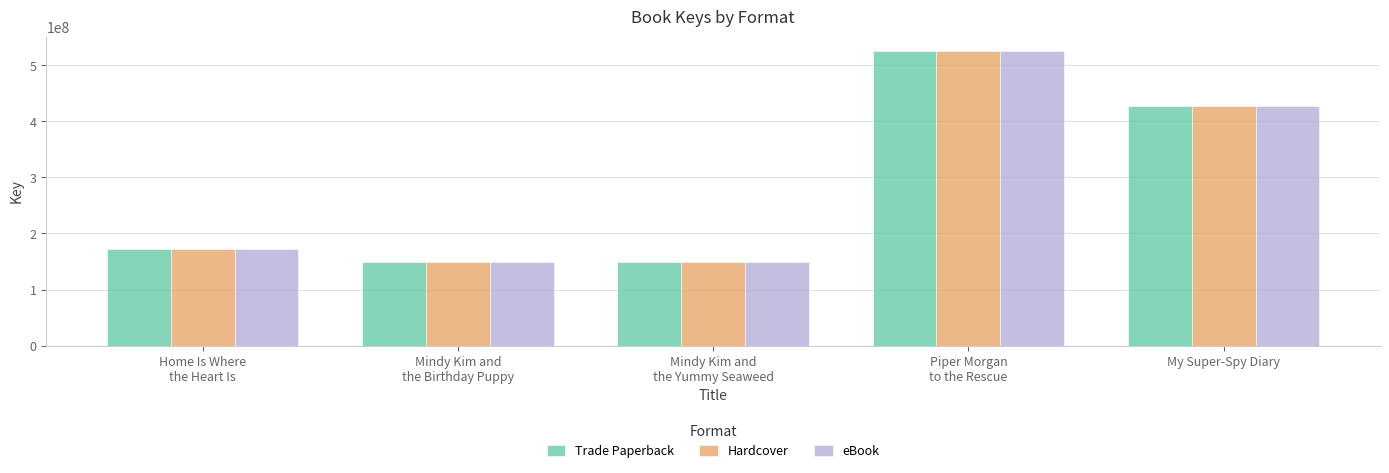

The value of Trade Paperback at Mindy Kim and
the Birthday Puppy is 246944165. True or false?

False